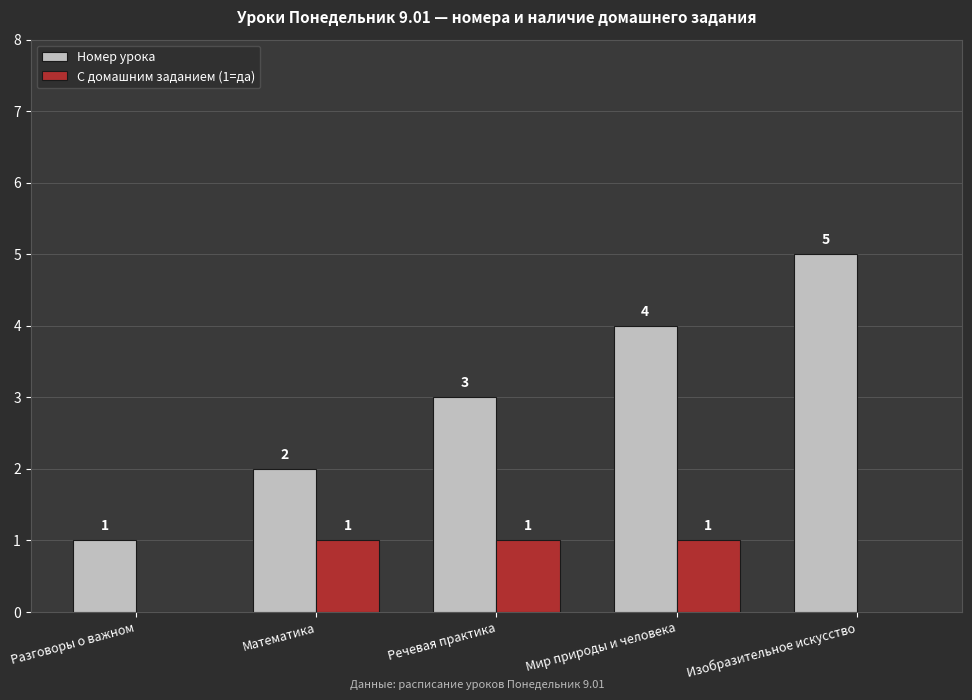

The С домашним заданием (1=да) series shows 2 at Мир природы и человека. True or false?

False